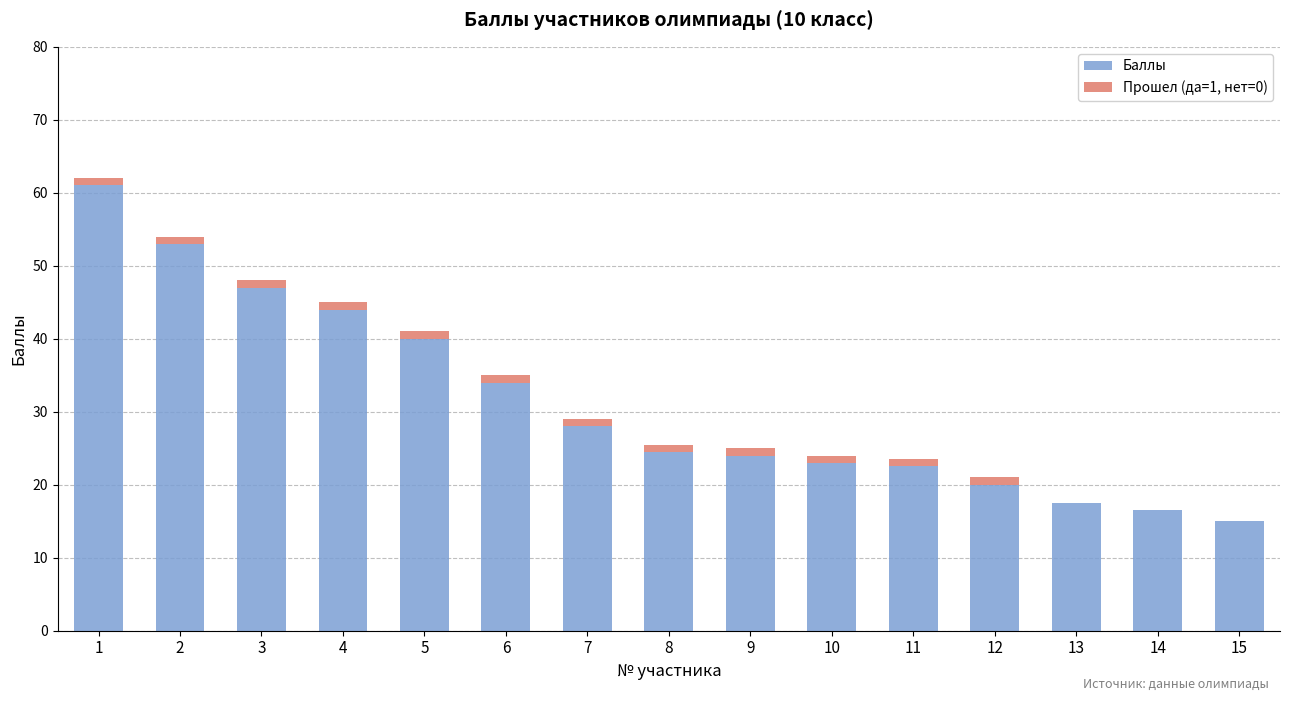

What is the highest value of the Баллы series?

61.0